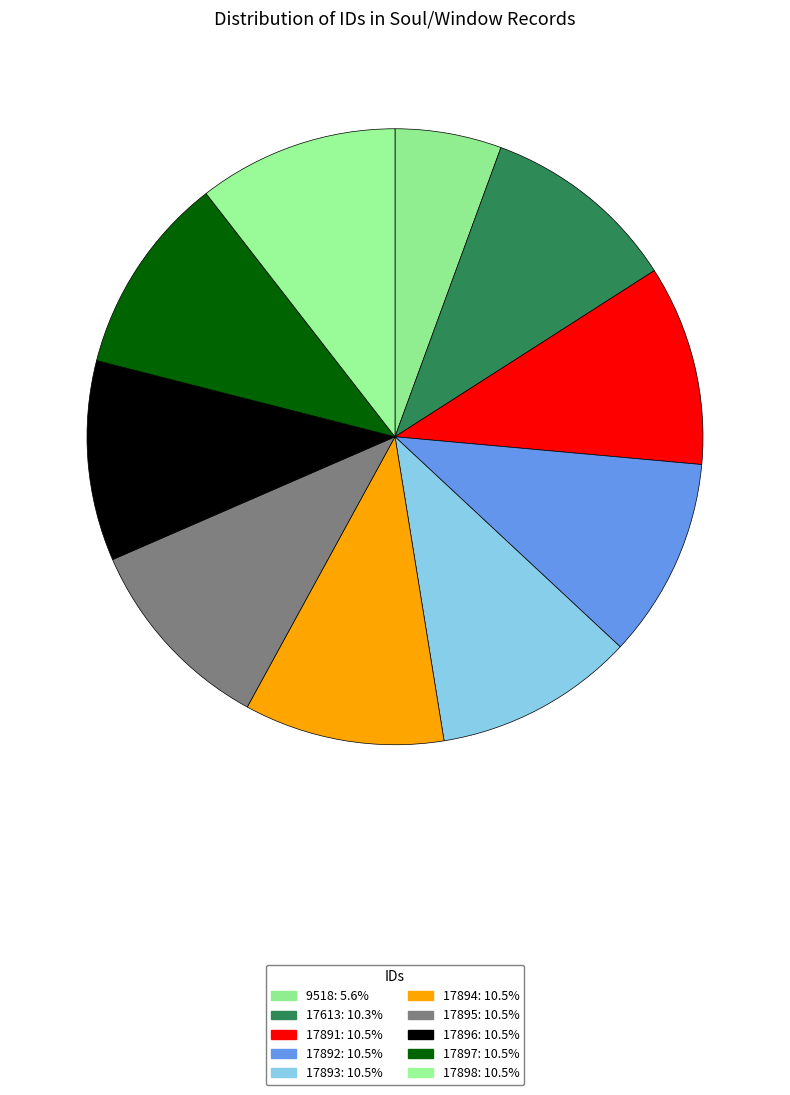

Is 9518 the majority of the pie?

No